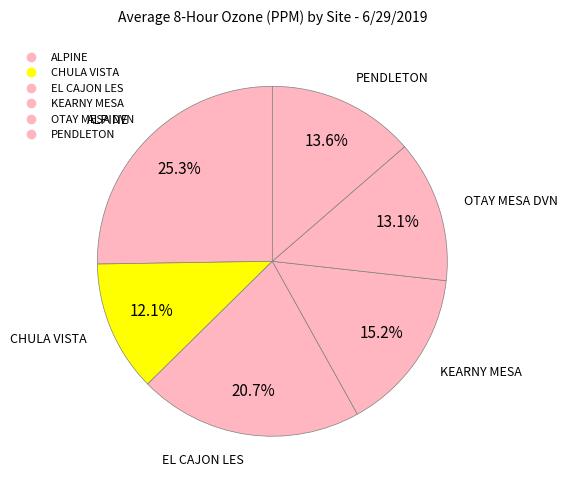

What is the smallest slice in the pie chart?

CHULA VISTA